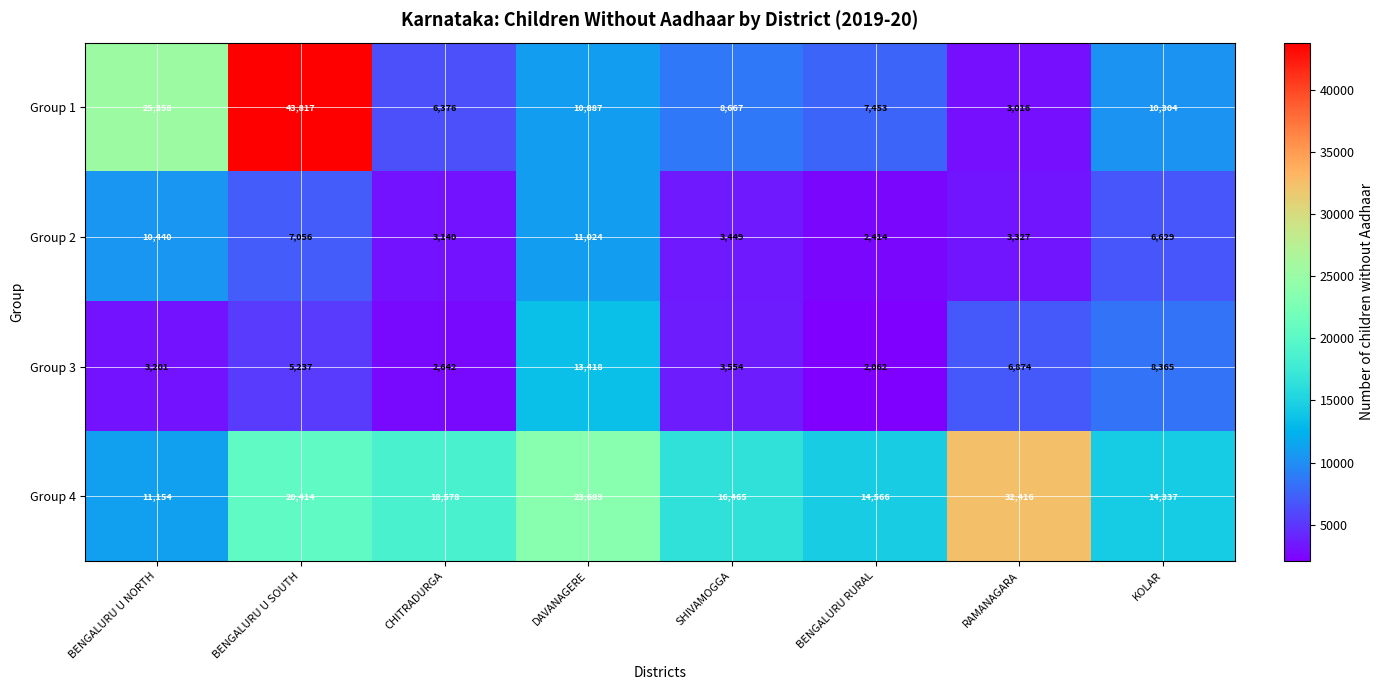

At which label does Group 4 first exceed 18578?

BENGALURU U SOUTH